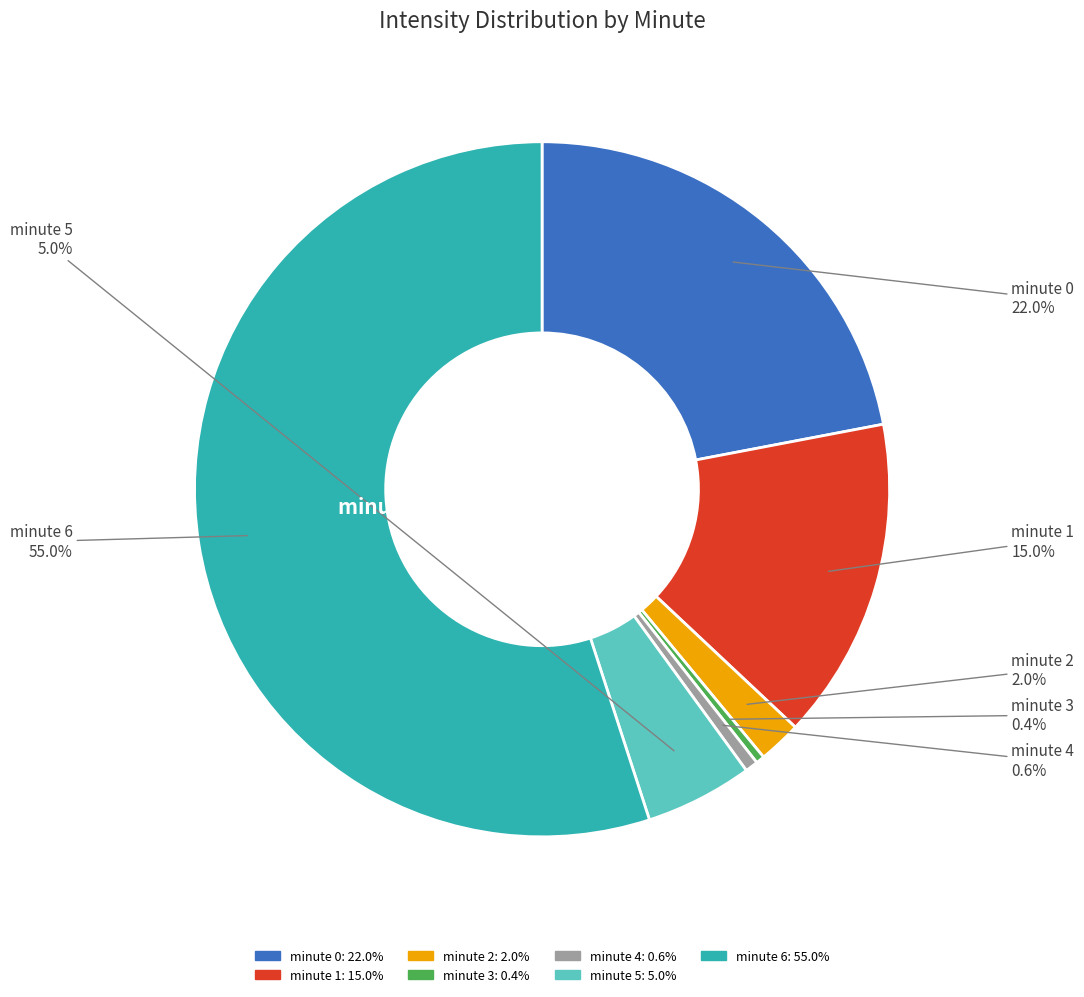

Which slice is the largest?

minute 6